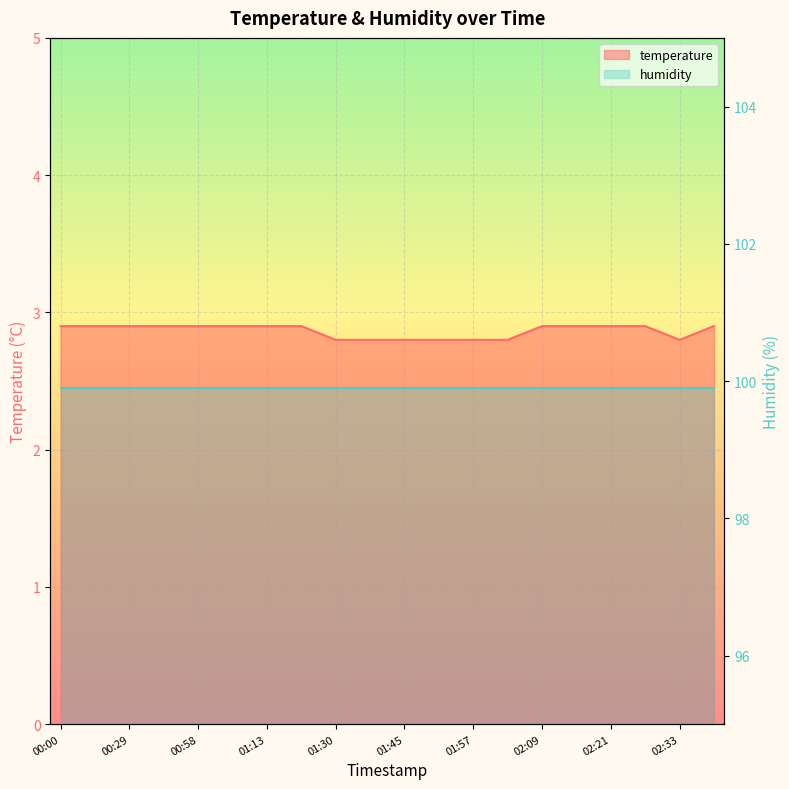

At which category does the chart reach its peak across all series?

00:00